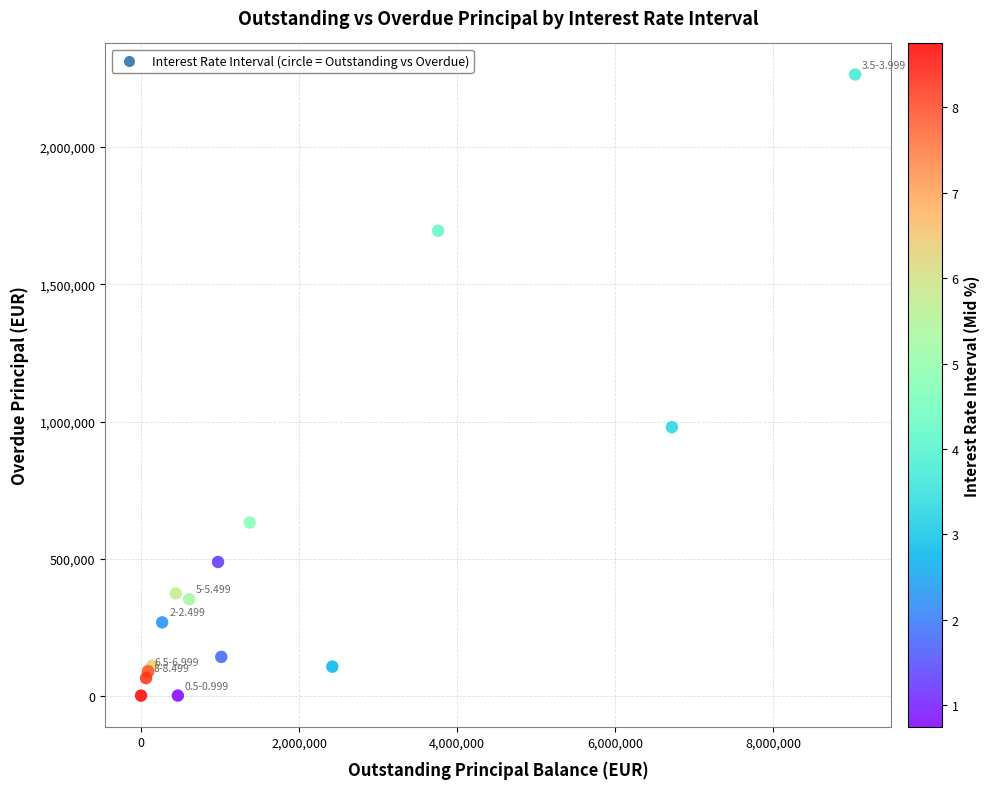

What Y value in the scatter plot is closest to 1132754?

979352.3